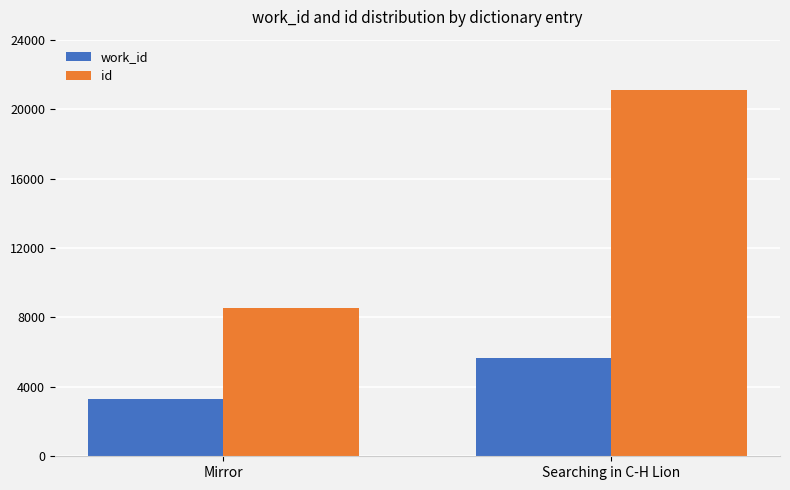

Between Mirror and Searching in C-H Lion, which series saw the biggest shift?

id